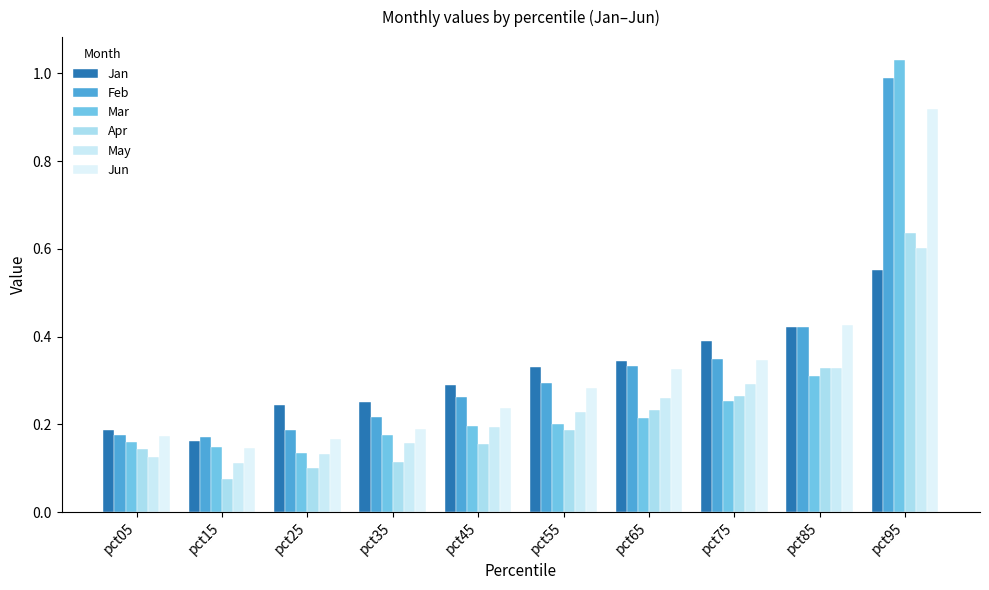

At which category is the sum across all series the highest?

pct95